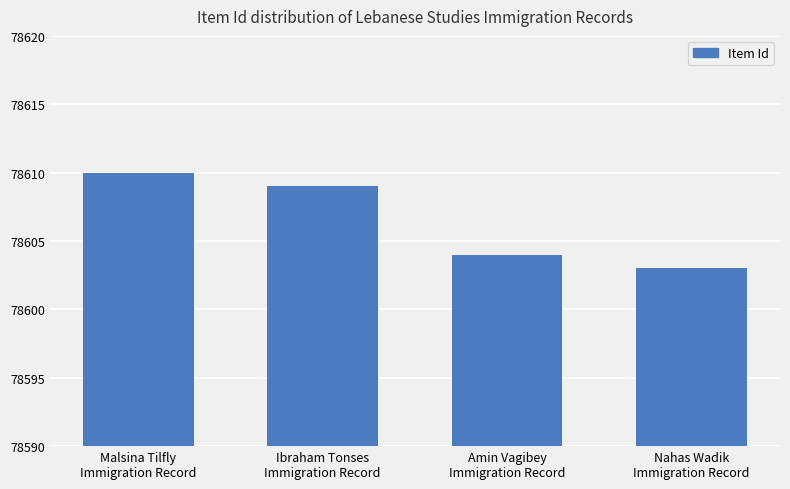

What is the ratio of the value at Malsina Tilfly
Immigration Record to the value at Nahas Wadik
Immigration Record?

1.0